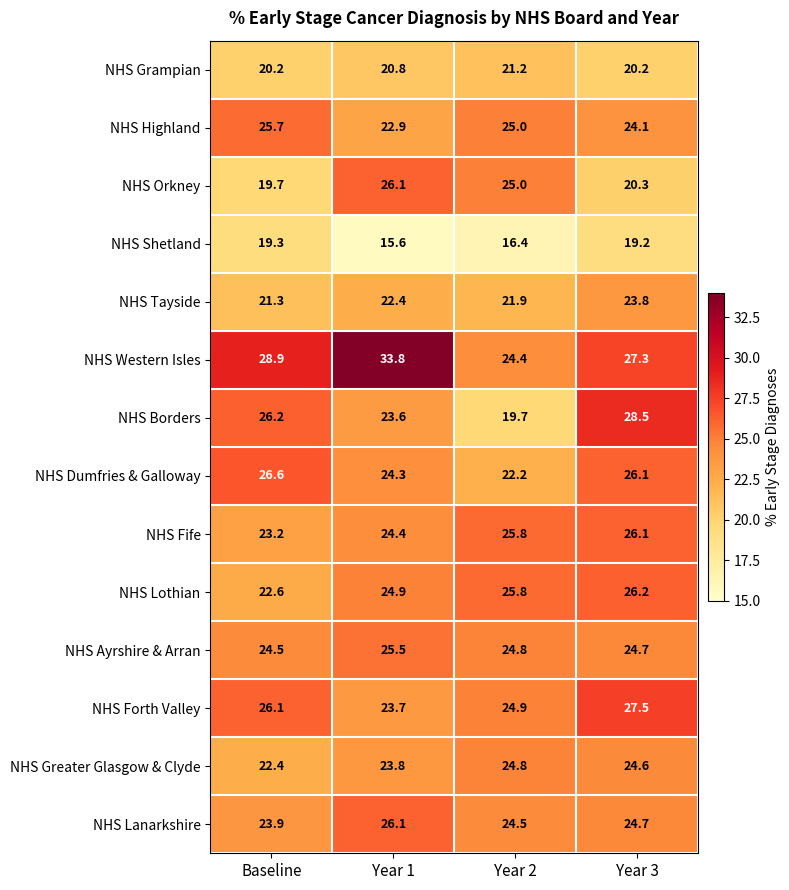

Which series has the largest range (max minus min)?

NHS Western Isles